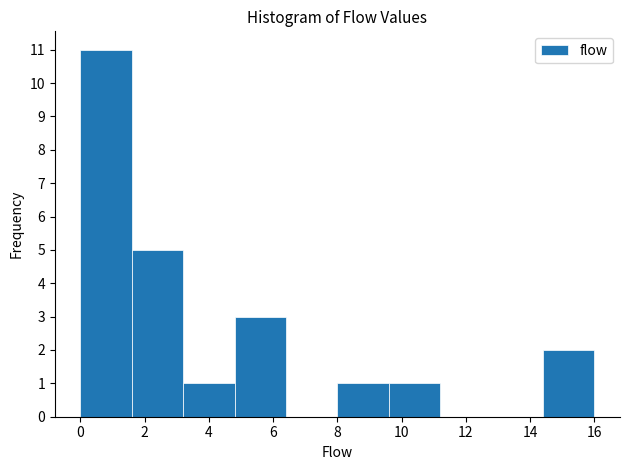

Reading left to right, transcribe this chart: for each bar, give the range it covers on the x-axis and its height. The values are not printed on the chart, so give them approximately, as read against the axis.

0.0 to 1.6: 11
1.6 to 3.2: 5
3.2 to 4.8: 1
4.8 to 6.4: 3
6.4 to 8.0: 0
8.0 to 9.6: 1
9.6 to 11.2: 1
11.2 to 12.8: 0
12.8 to 14.4: 0
14.4 to 16.0: 2